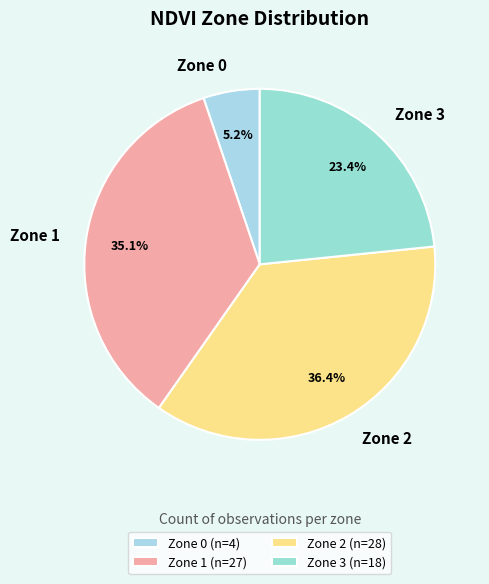

To the nearest percent, what is the difference between the Zone 1 and Zone 3 slice percentages?

12%